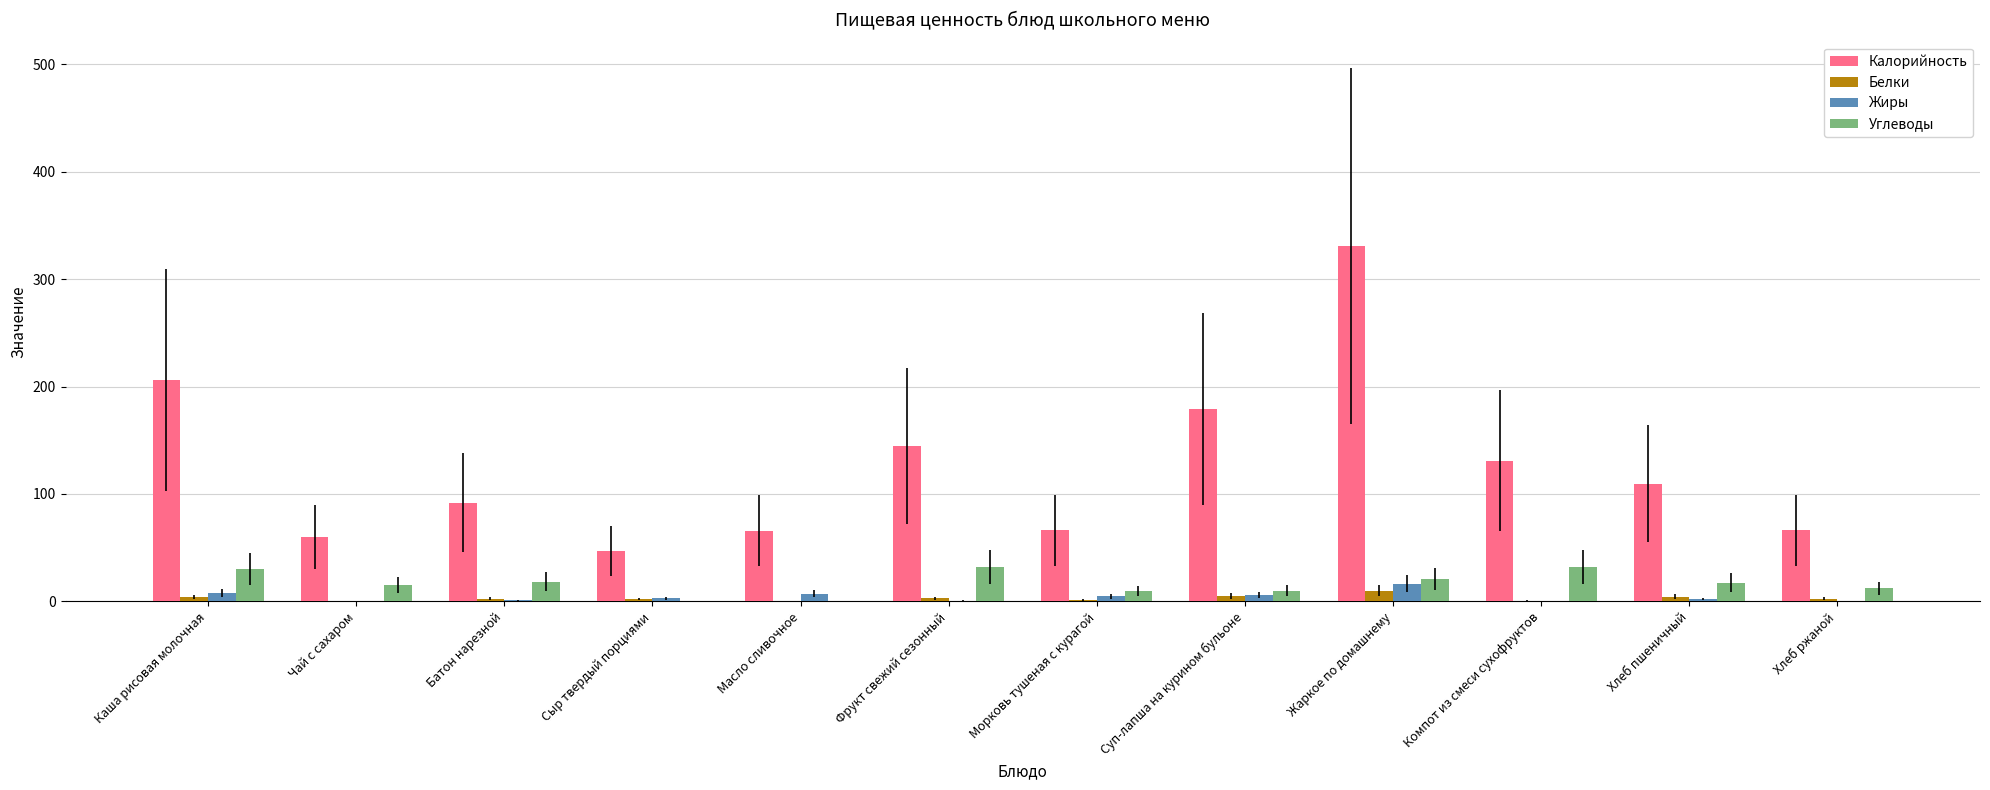

How many categories are shown in the chart?

12